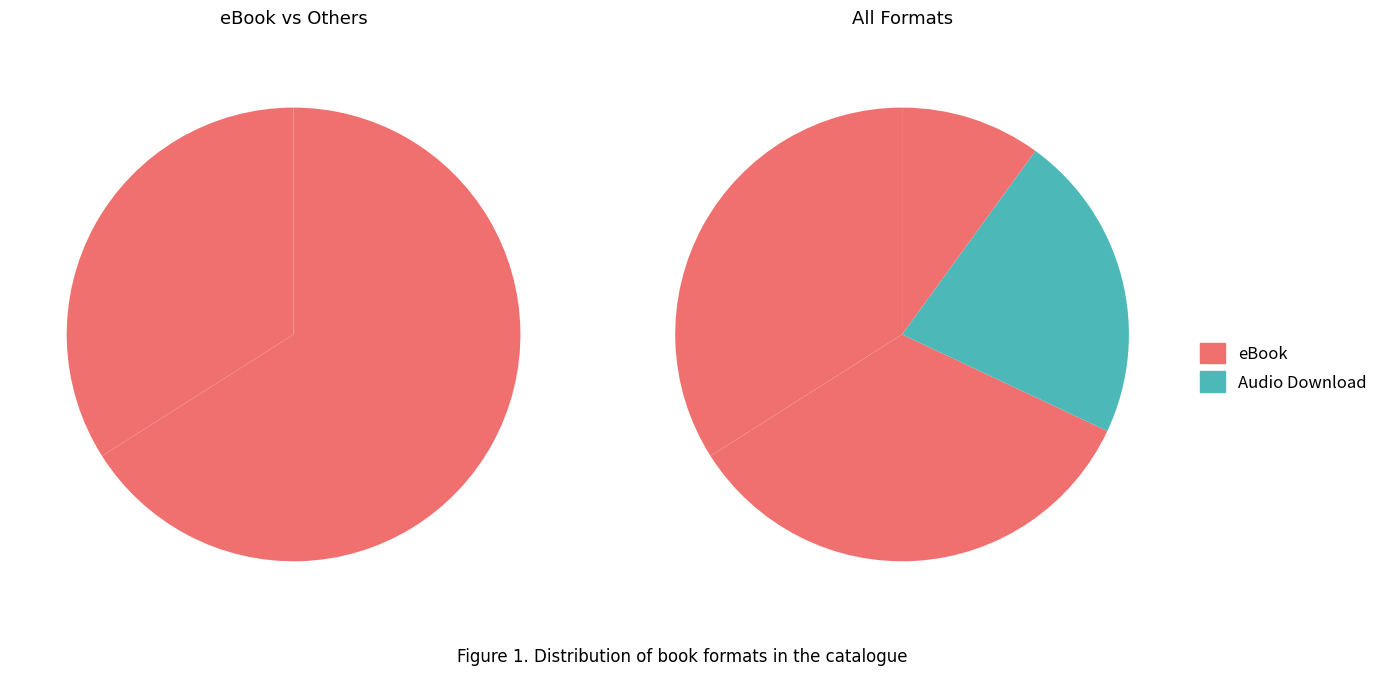

To the nearest percent, what portion does Trade Paperback represent?

10%